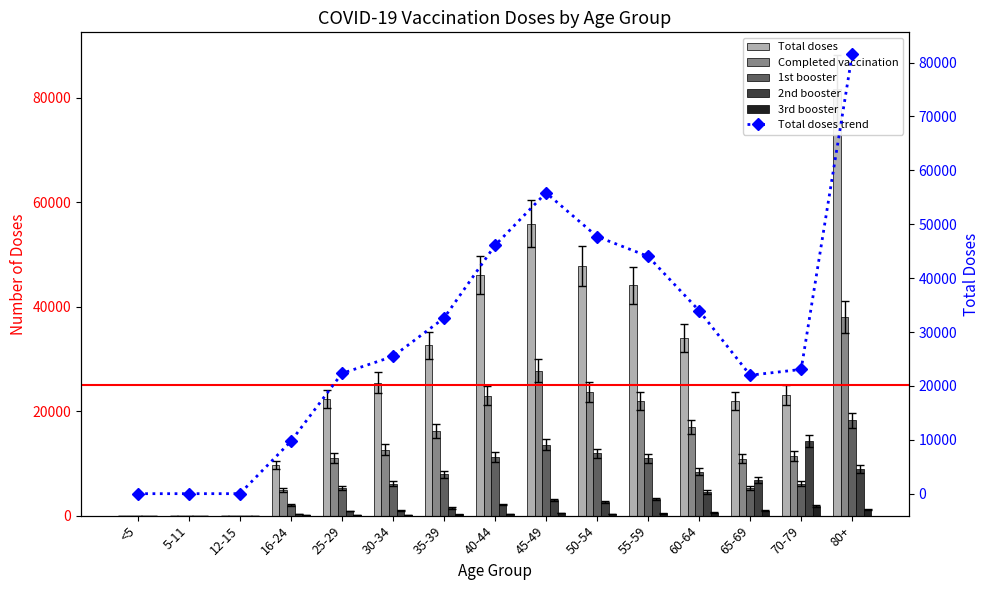

Rank the categories by Total doses value from highest to lowest.

80+, 45-49, 50-54, 40-44, 55-59, 60-64, 35-39, 30-34, 70-79, 25-29, 65-69, 16-24, 12-15, <5, 5-11